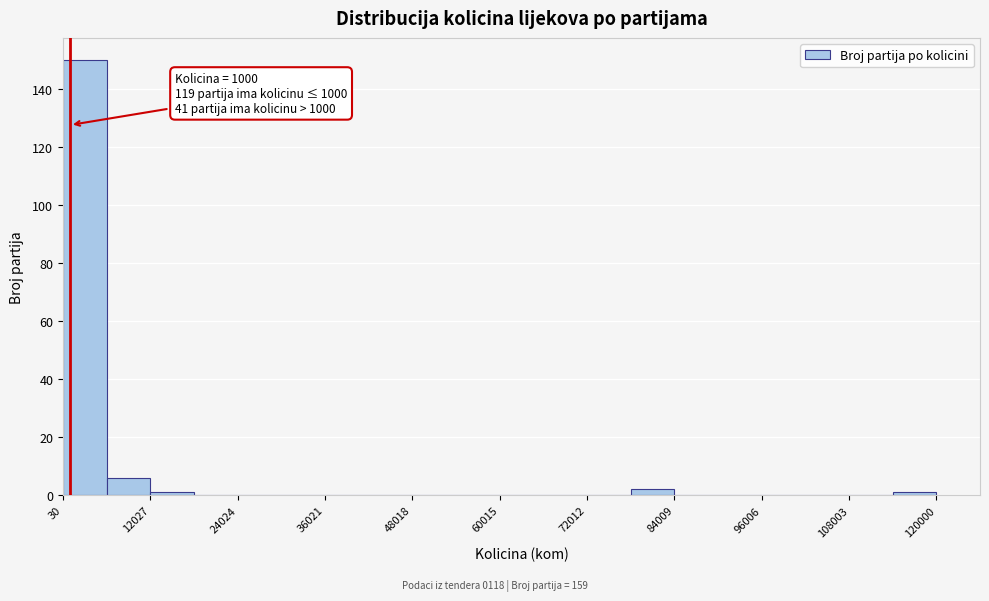

Around what value on the x-axis is the tallest bar? Give the approximate position of its centre, as read against the axis.

4000